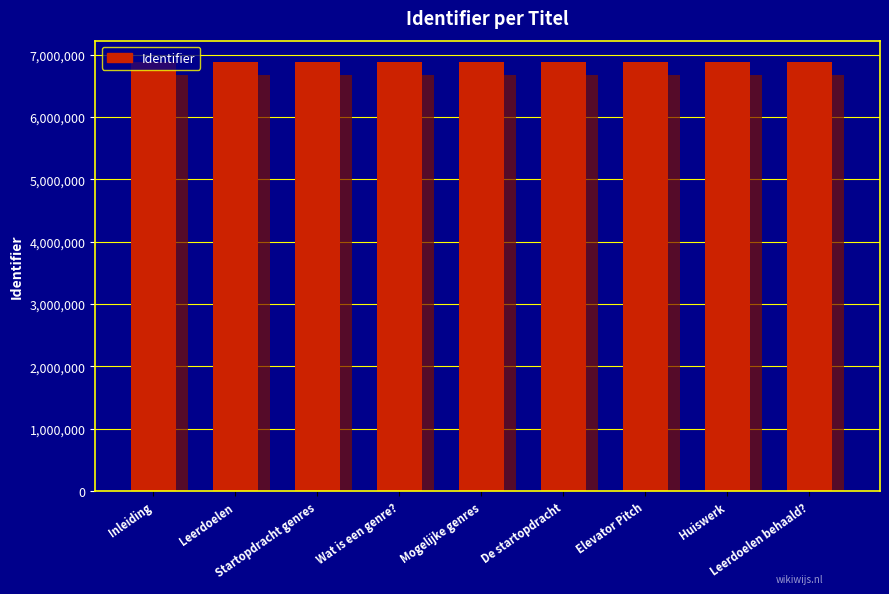

Is it true that the value at Wat is een genre? is 6882100?

True